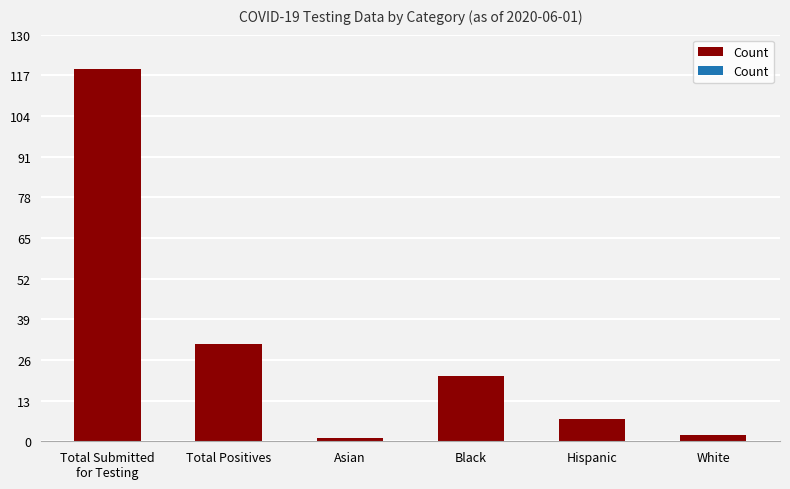

What is the change in value from Hispanic to White?

-5